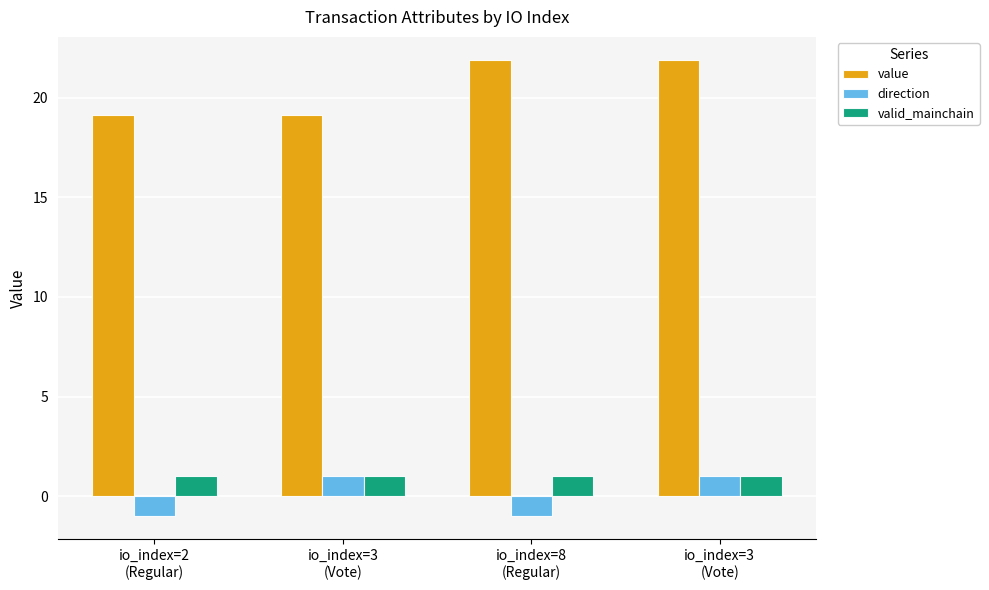

What is the difference between the second highest and second lowest values in the direction series?

2.0